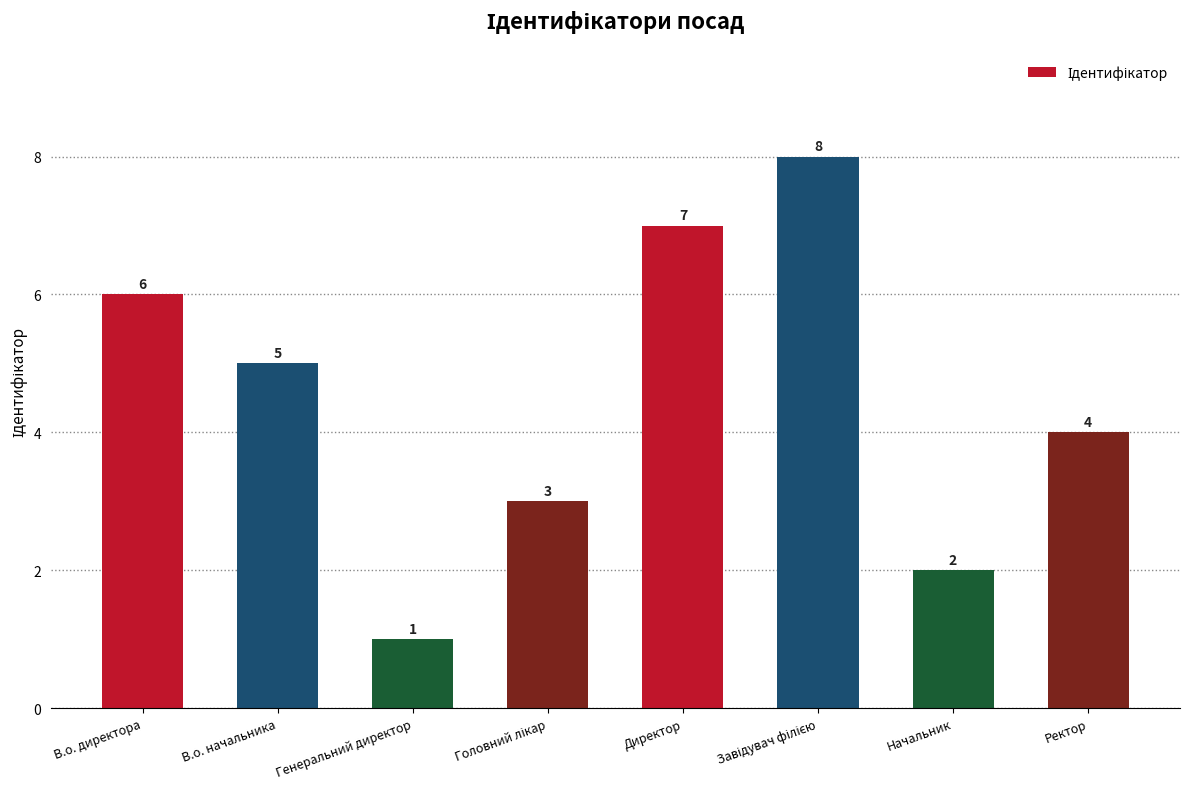

Which has a higher value, В.о. директора or В.о. начальника?

В.о. директора